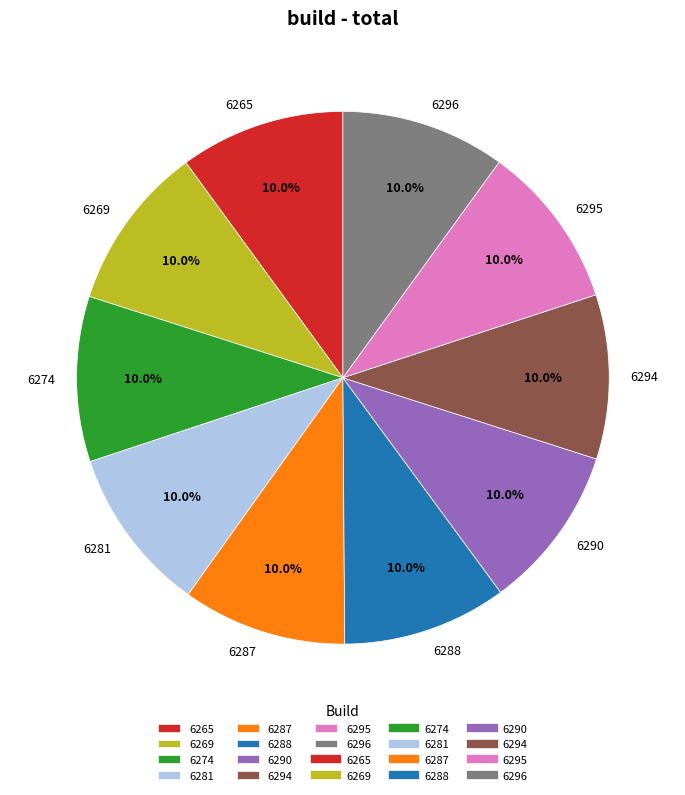

Does any single category account for the majority?

No